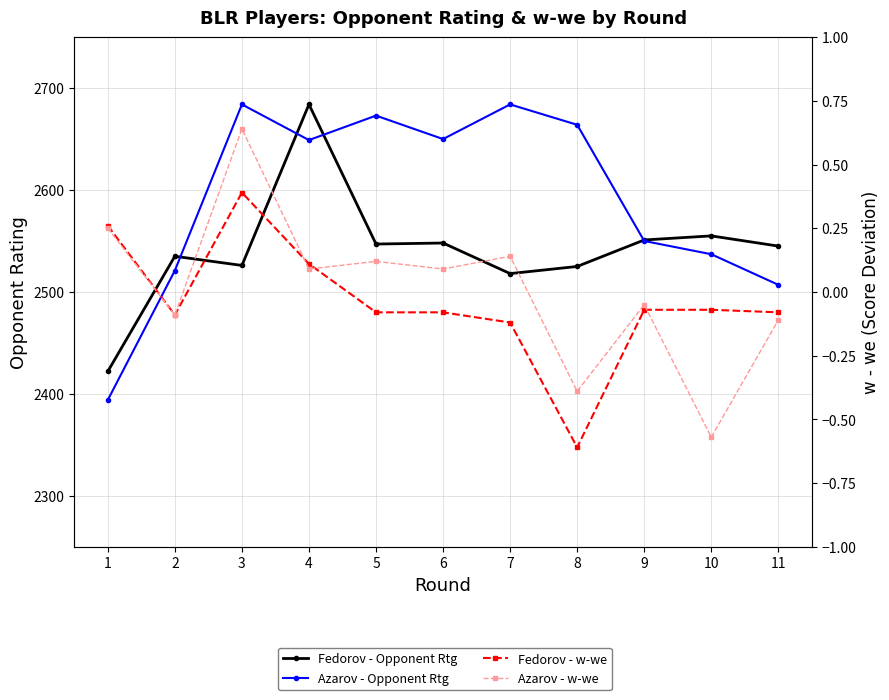

Is this an area chart (filled region under the line)?

No